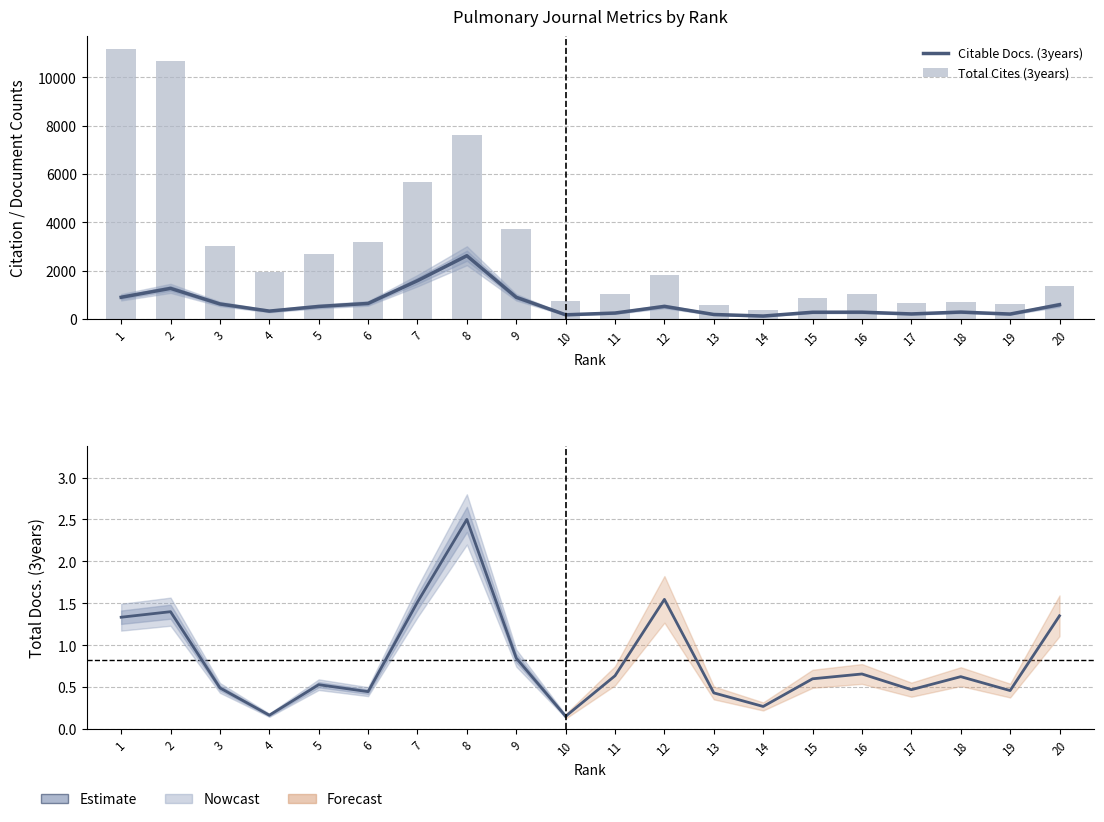

How many groups of bars are there?

20